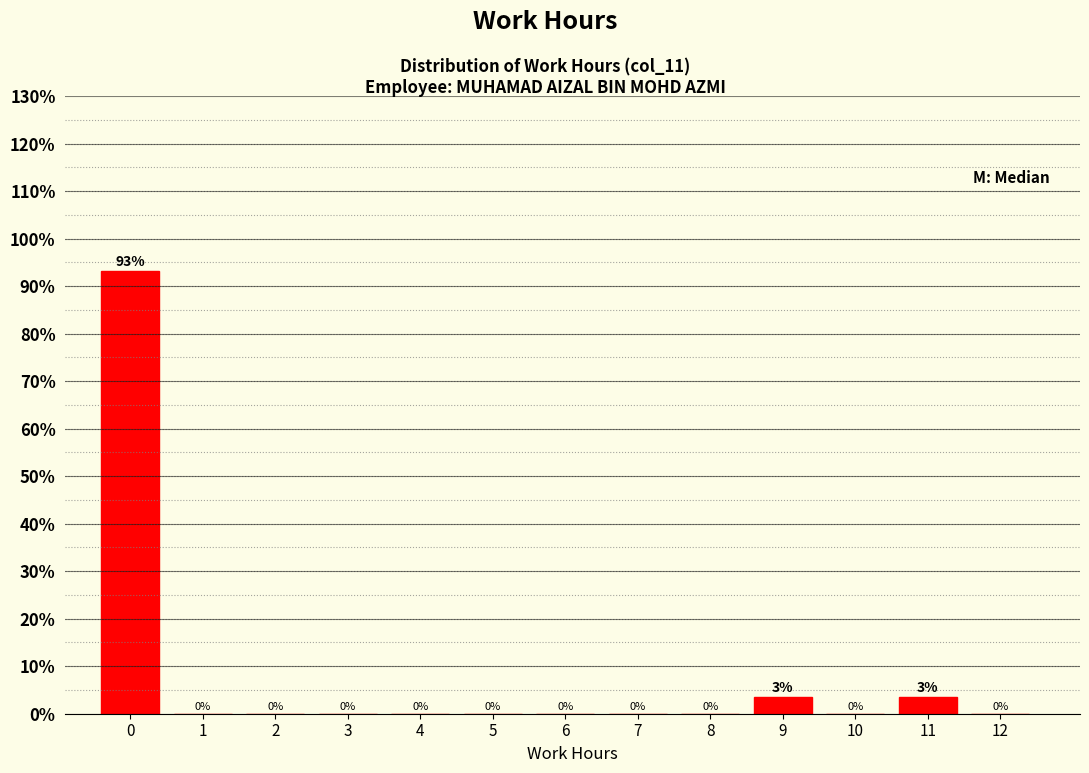

True or false: the data shows 62.3 at 5.

False